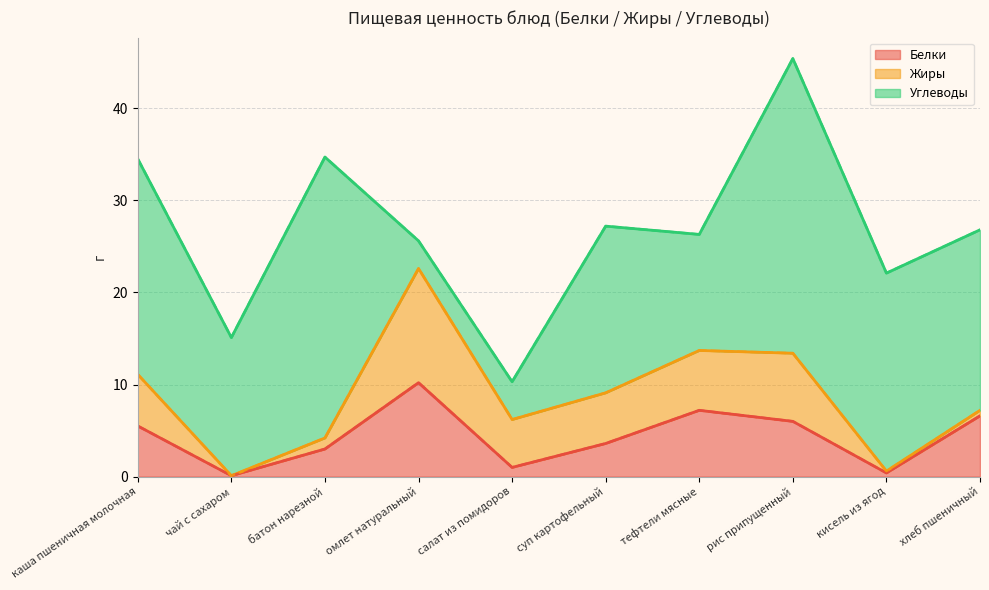

Reading left to right, transcribe all the data shown in this chart.

Белки: 5.5	0.1	3.0	10.2	1.0	3.6	7.2	6.0	0.4	6.6
Жиры: 5.6	0.0	1.2	12.4	5.2	5.5	6.5	7.4	0.2	0.6
Углеводы: 23.4	15.0	30.5	3.0	4.1	18.1	12.6	32.0	21.5	19.6